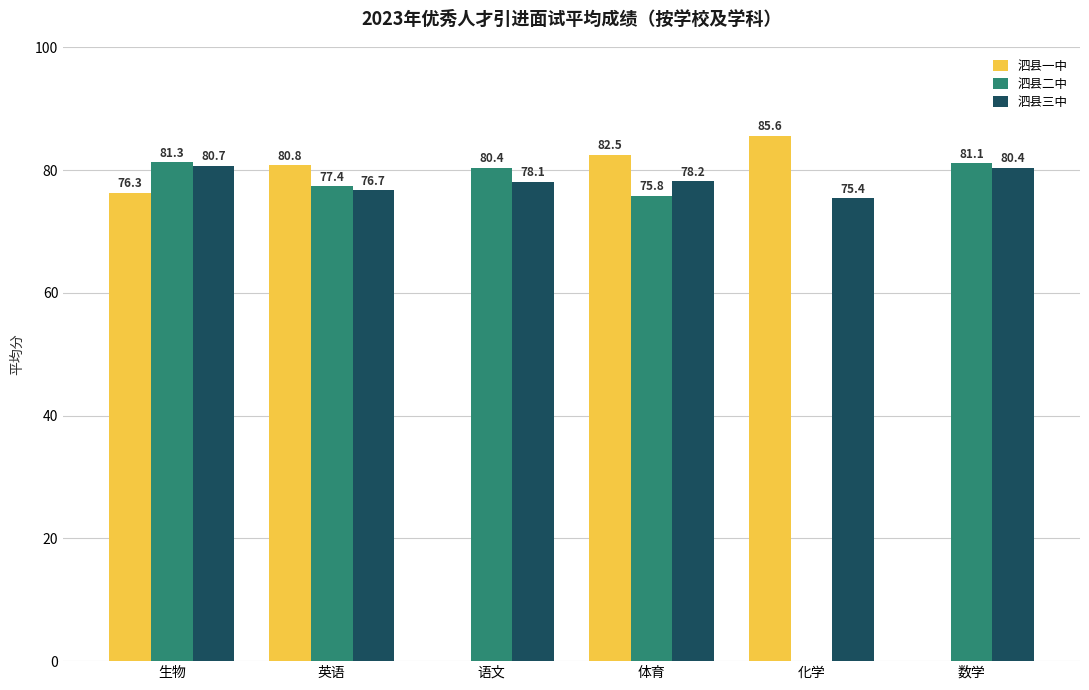

What are all the series names shown in the legend?

泗县一中, 泗县二中, 泗县三中